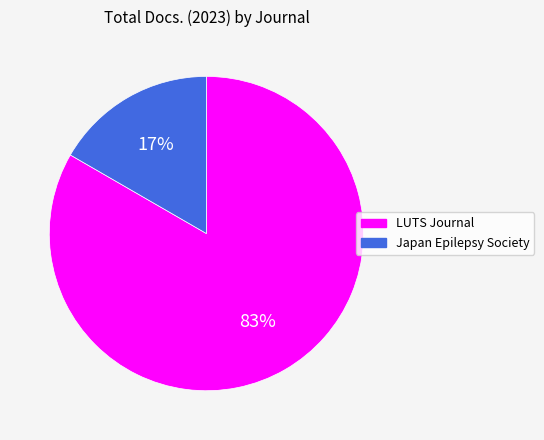

Count the number of slices in the pie.

2